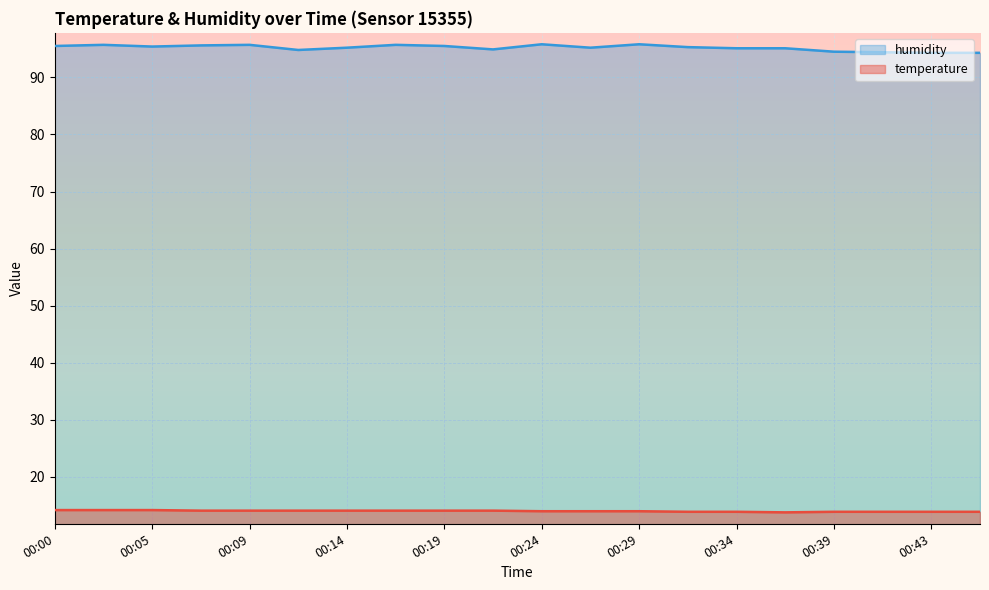

Which series has the largest range (max minus min)?

humidity